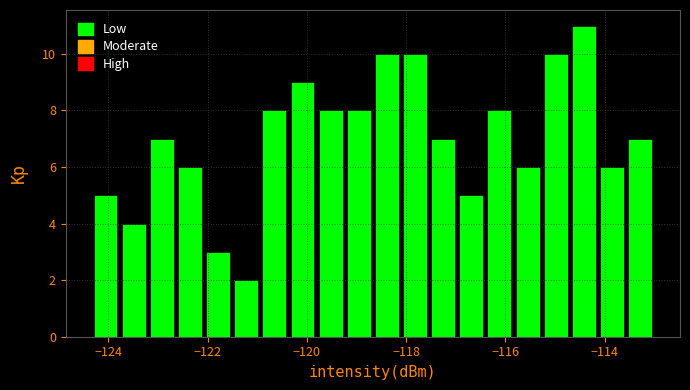

Around what value on the x-axis is the tallest bar? Give the approximate position of its centre, as read against the axis.

-114.4